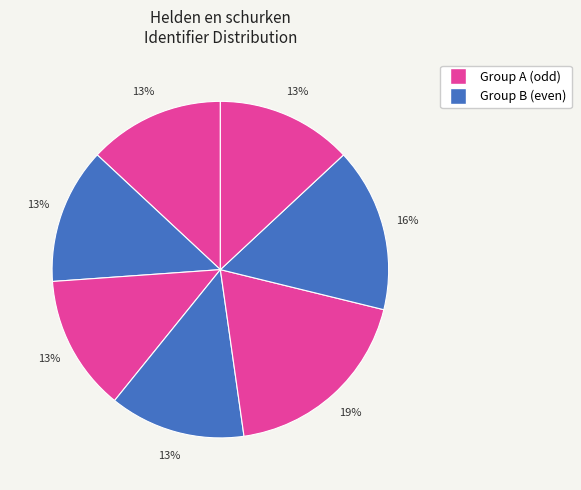

To the nearest percent, what is the average slice percentage?

14%